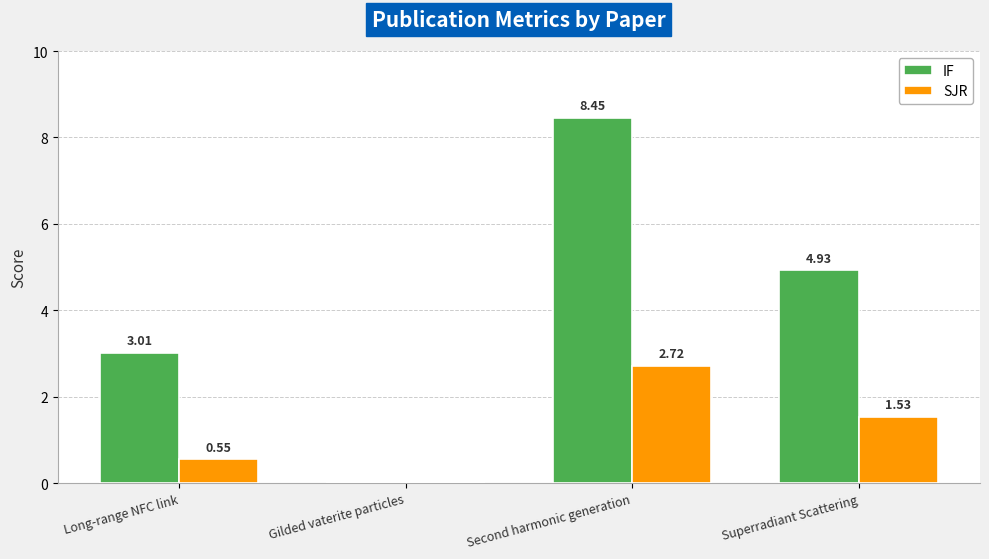

What is the sum of all SJR values?

4.8